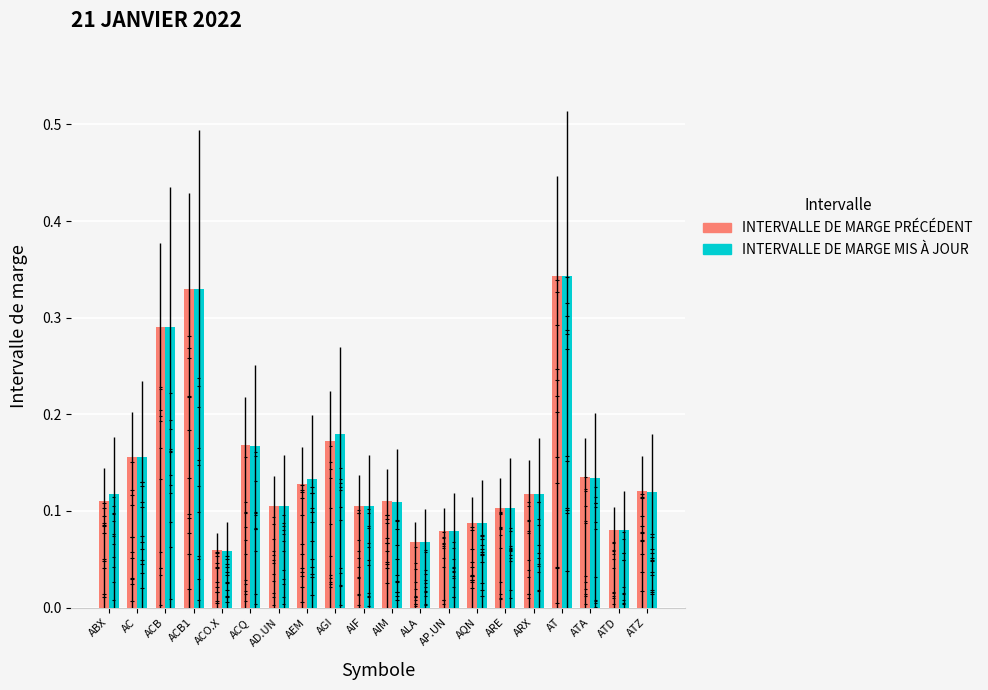

What is the label of the 20th bar from the right?

ABX